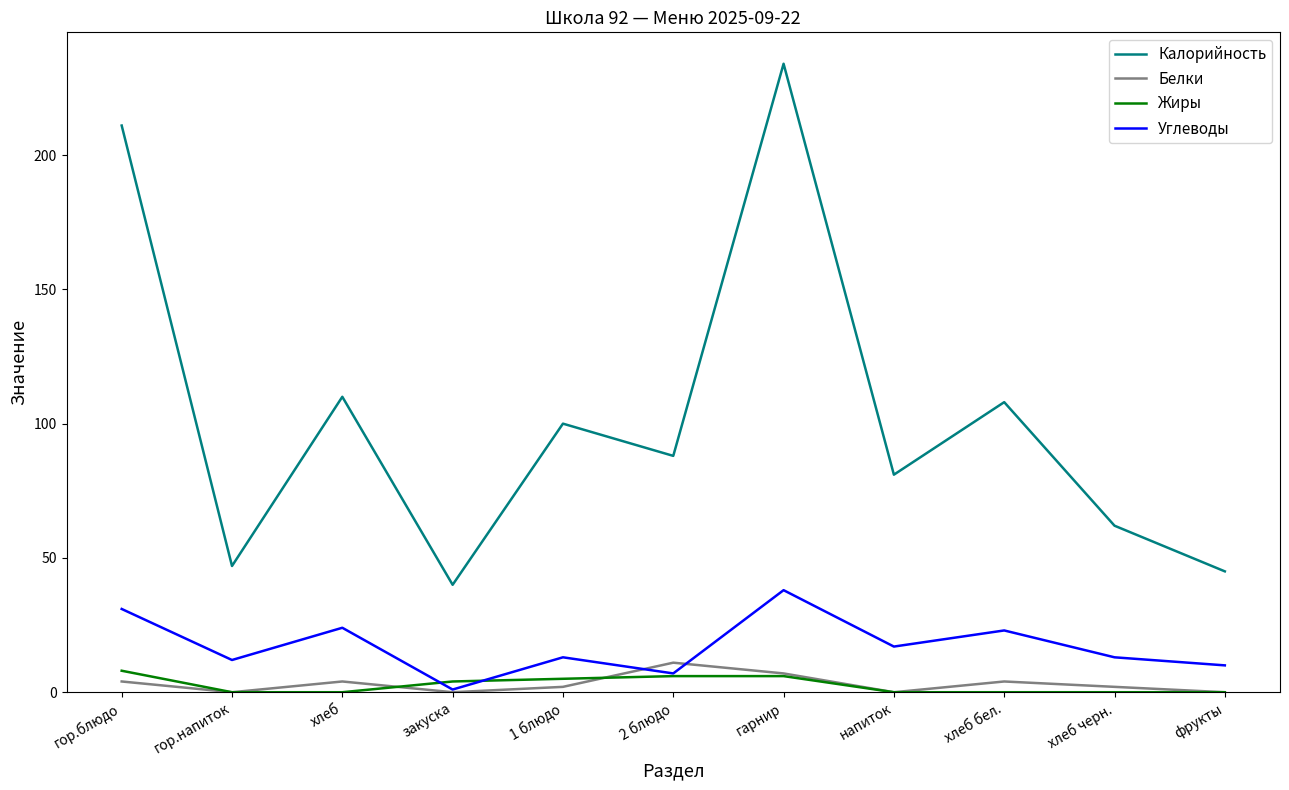

What is the difference between the Калорийность values at фрукты and гор.блюдо?

166